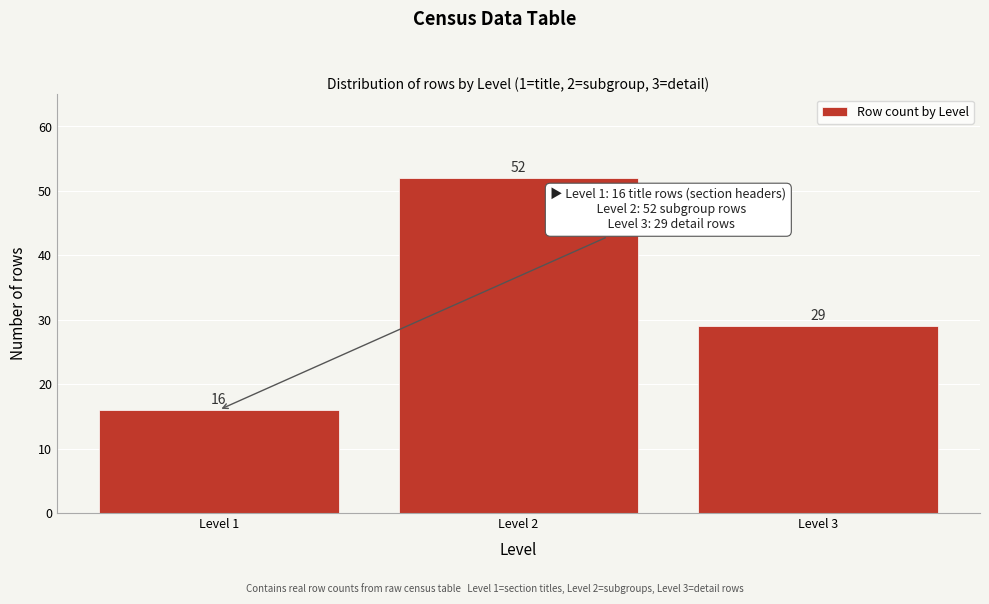

Reading left to right, list all the values displayed in this chart.

16	52	29